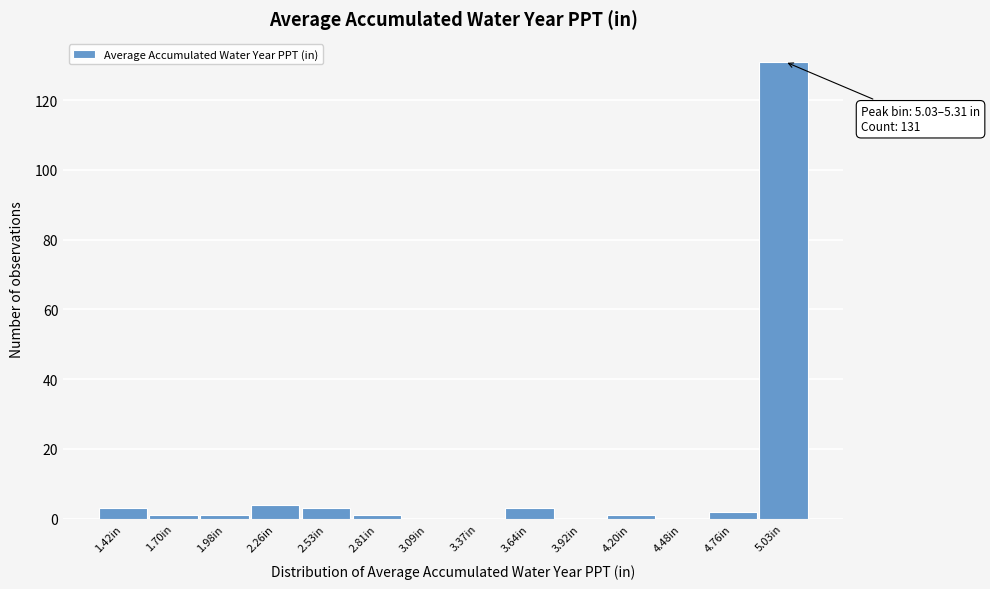

Reading left to right, transcribe all the data shown in this chart.

1.42in=3	1.70in=1	1.98in=1	2.26in=4	2.53in=3	2.81in=1	3.09in=0	3.37in=0	3.64in=3	3.92in=0	4.20in=1	4.48in=0	4.76in=2	5.03in=131